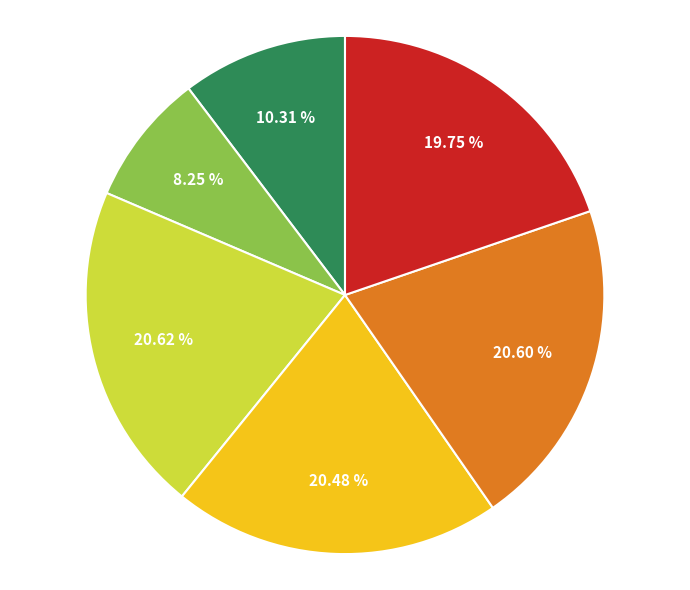

How many slices are in this pie chart?

6